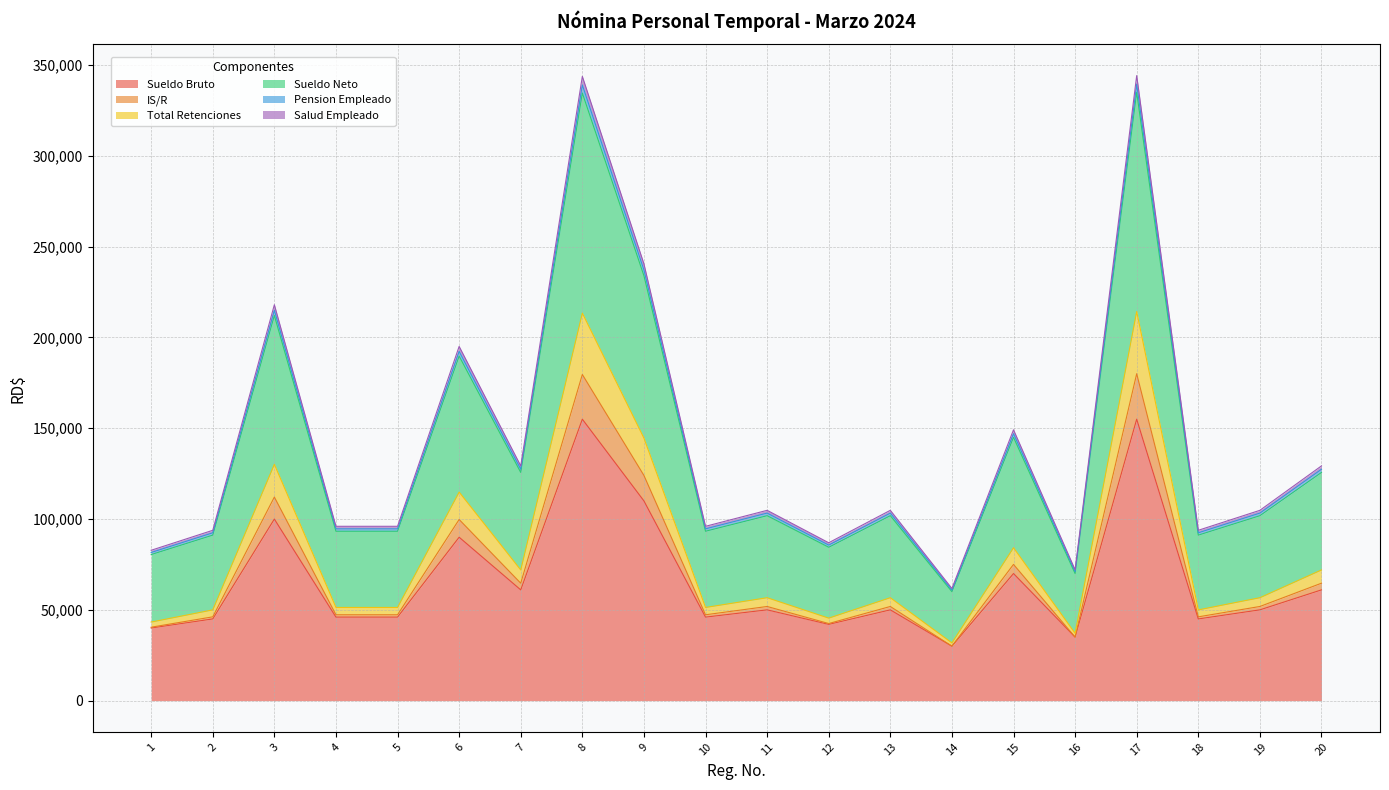

In Pension Empleado, how many points are lower than both neighbors (excluding endpoints)?

6